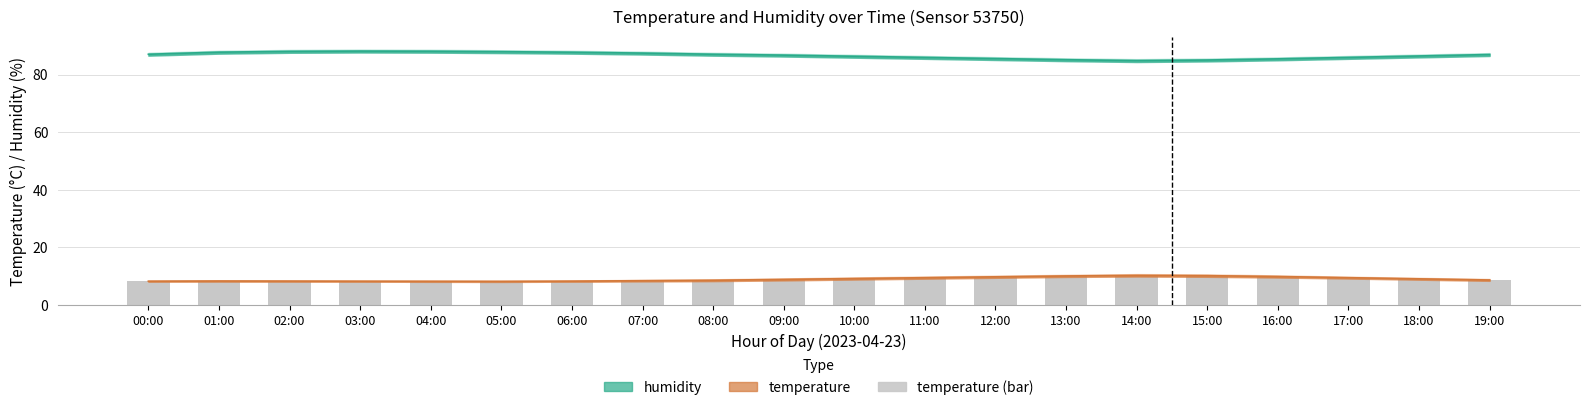

At which category does the chart reach its peak across all series?

03:00